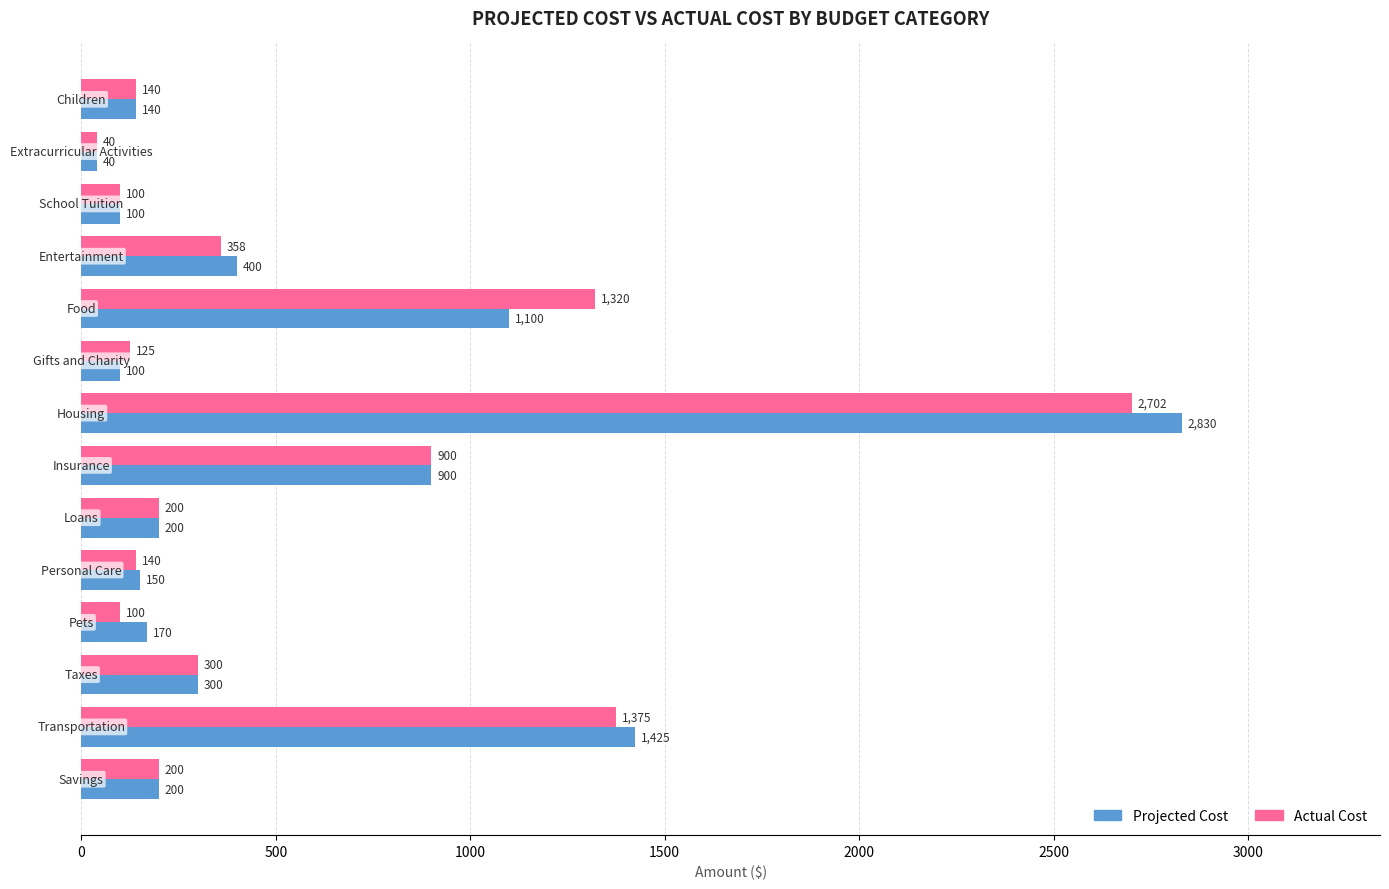

At how many categories does at least one series exceed 969?

3